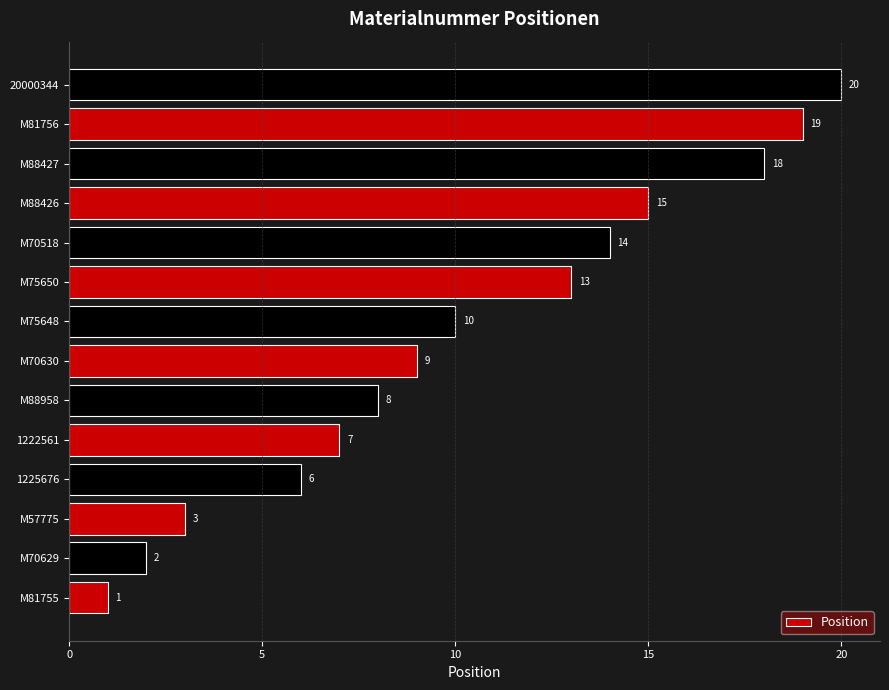

Which has a higher value, M57775 or M81755?

M57775